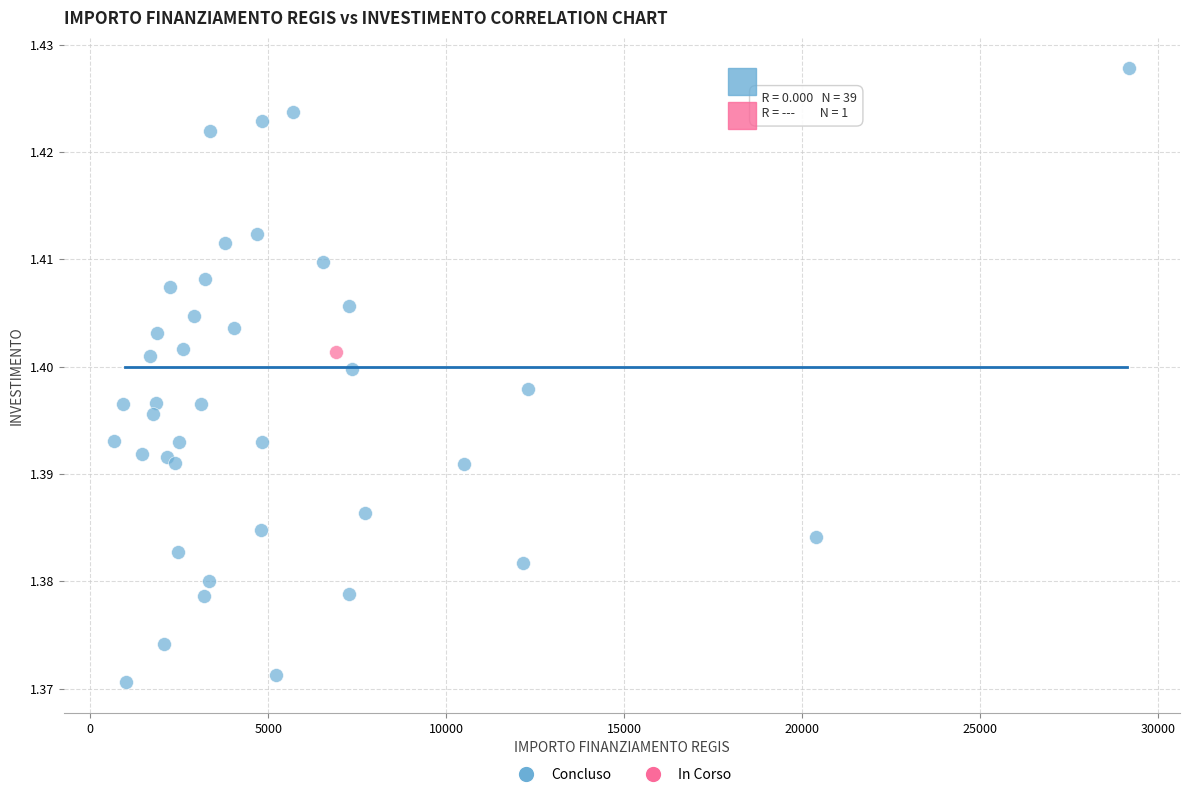

What are all the series names shown in the legend?

Concluso, In Corso